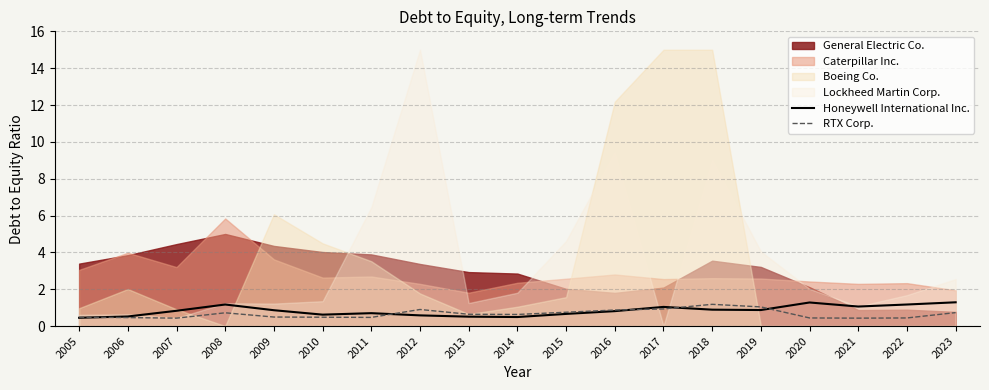

The value of Honeywell International Inc. at 2022 is 1.9. True or false?

False